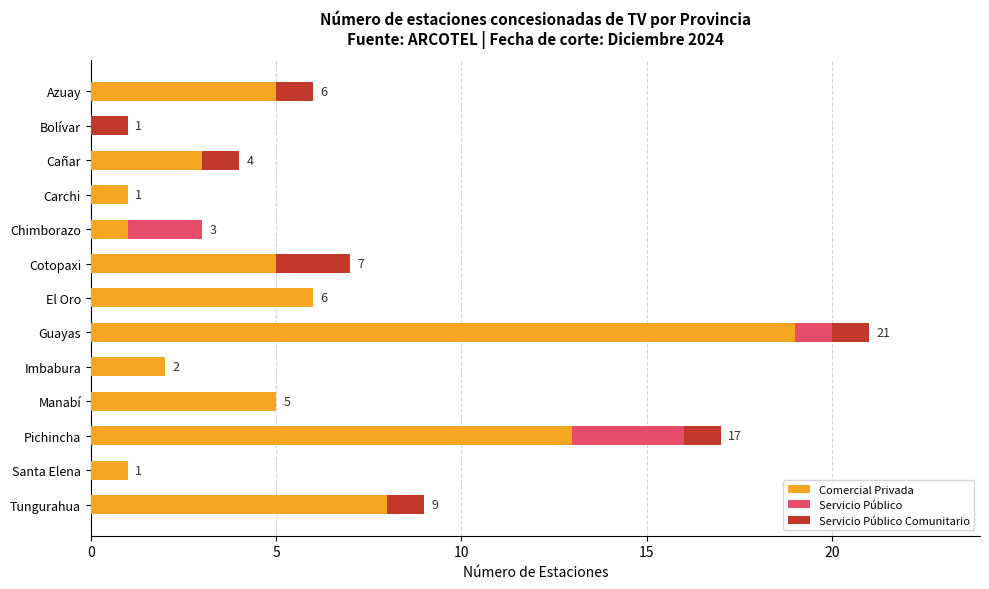

What is the sum of the Comercial Privada values at Chimborazo and Tungurahua?

9